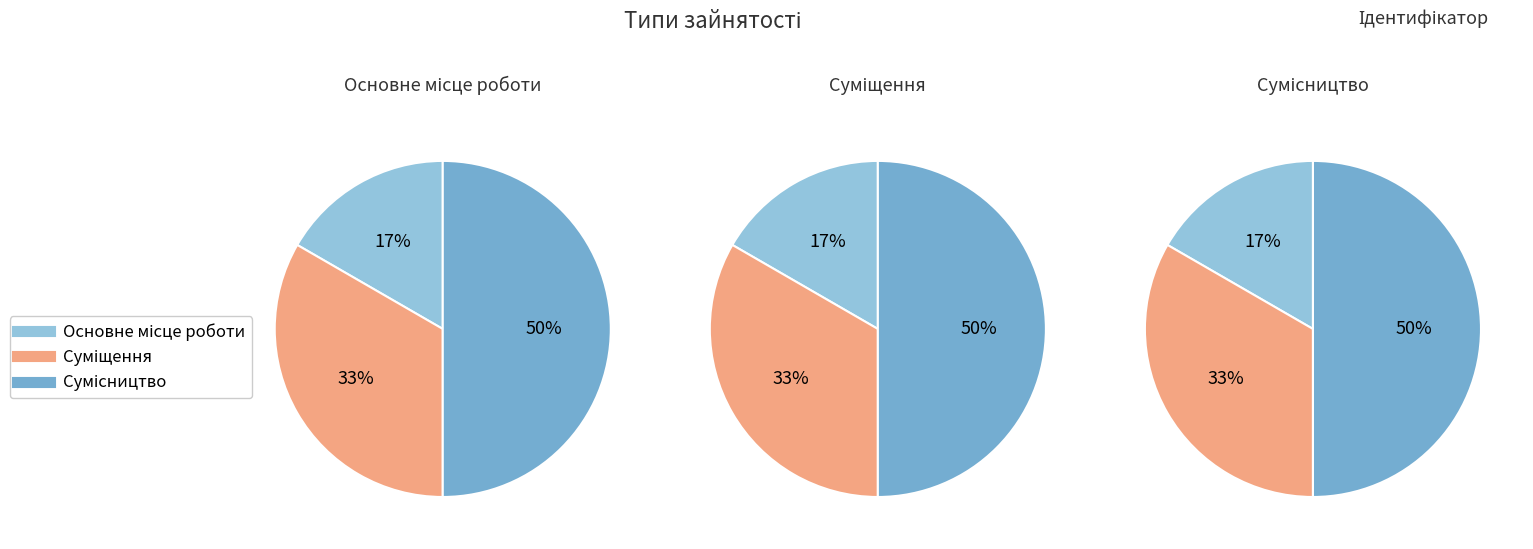

Does Суміщення represent more than half of the total?

No